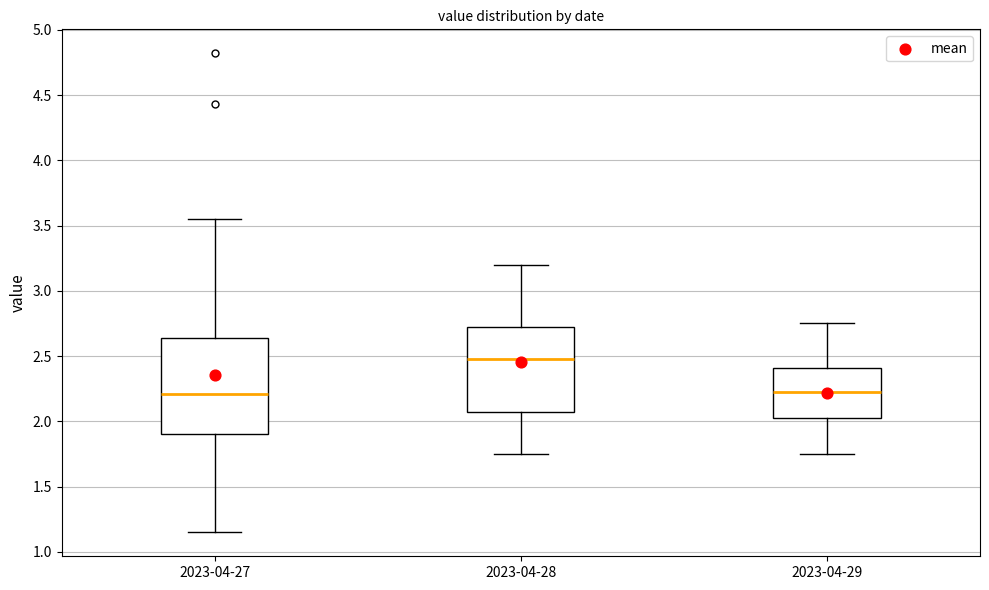

Reading left to right, transcribe this box plot: for each box, give where its median line is, the range the box spans, and where its two whiskers end, as read against the y-axis. The values are not printed on the chart, so give them approximately, as read against the axis.

2023-04-27: median 2.20, box 1.90 to 2.65, whiskers 1.15 to 3.55
2023-04-28: median 2.50, box 2.10 to 2.75, whiskers 1.75 to 3.20
2023-04-29: median 2.25, box 2.05 to 2.40, whiskers 1.75 to 2.75